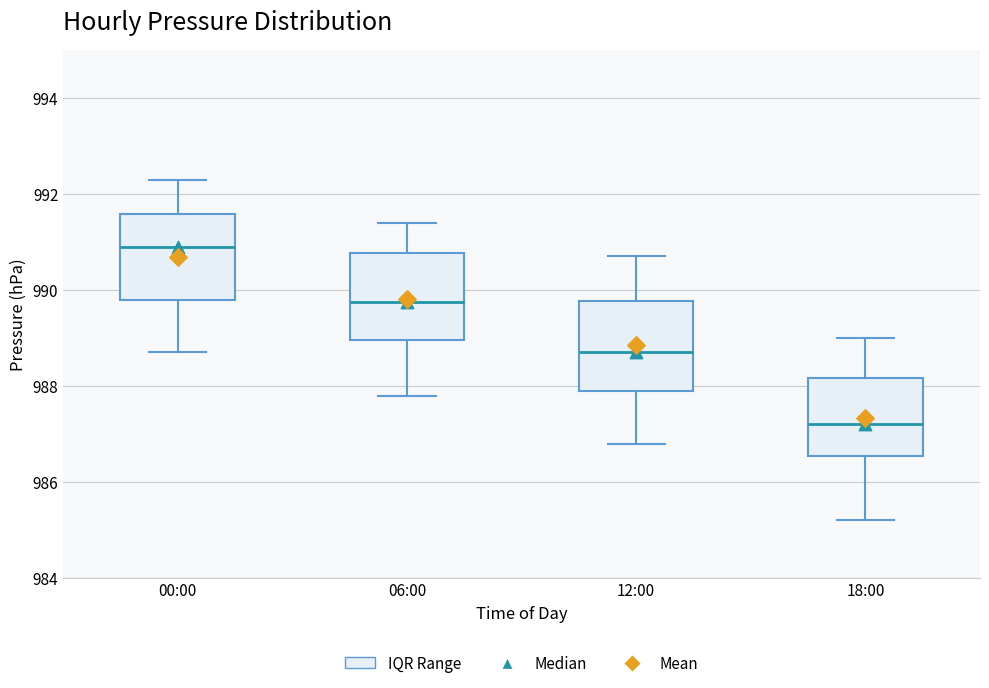

Where does the lower whisker of the box for 18:00 end on the y-axis? The values are not printed on the chart, so give them approximately, as read against the axis.

985.2